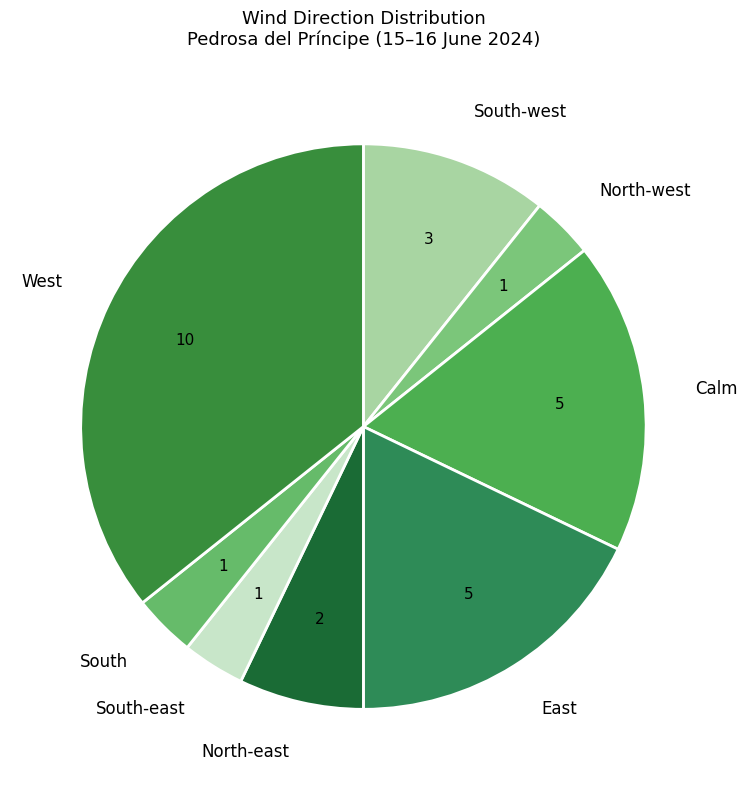

Do North-west and North-east together represent more than half of the pie?

No